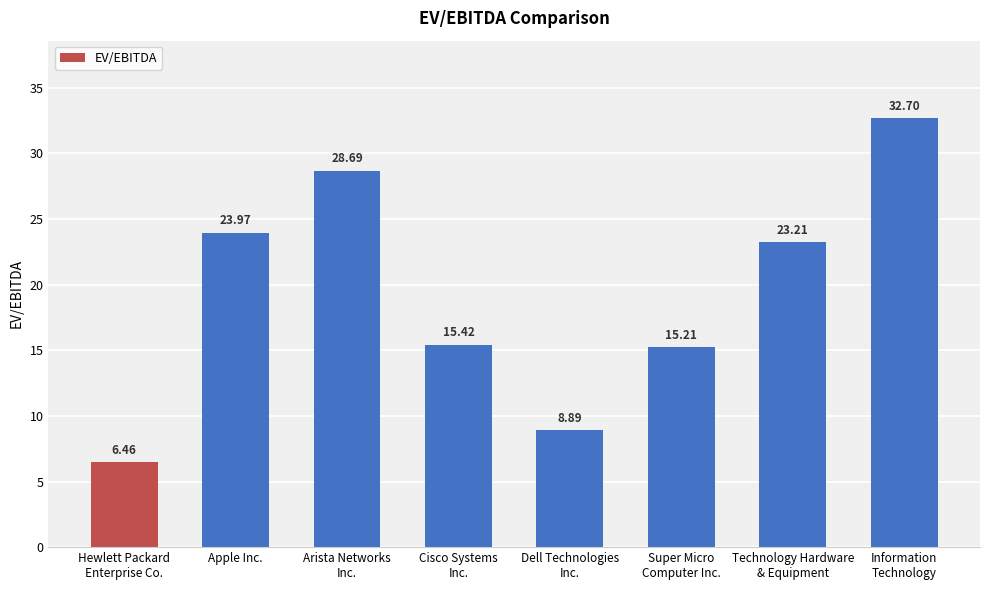

The value at Cisco Systems
Inc. is 20.4. True or false?

False